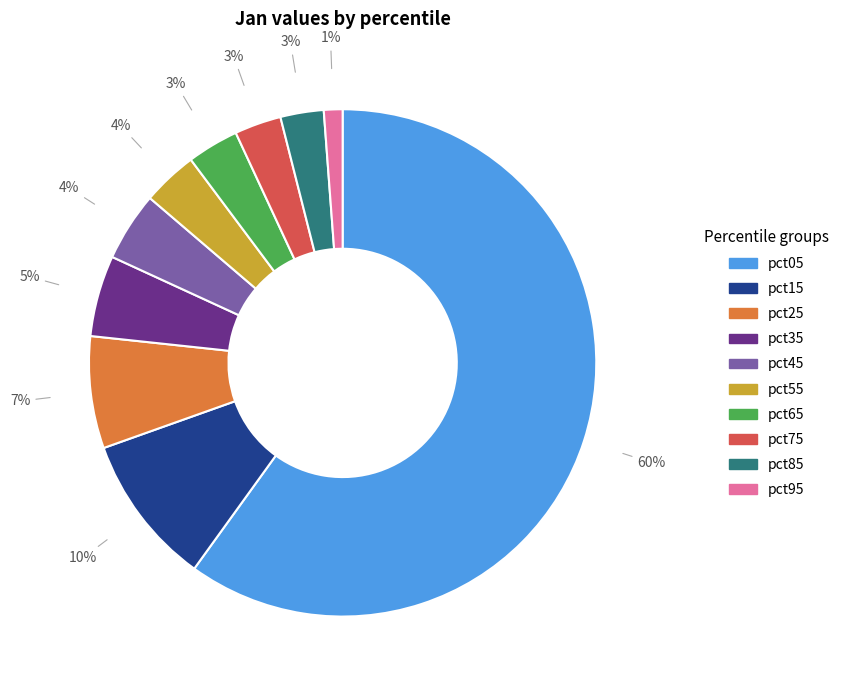

To the nearest percent, what is the average slice percentage?

10%